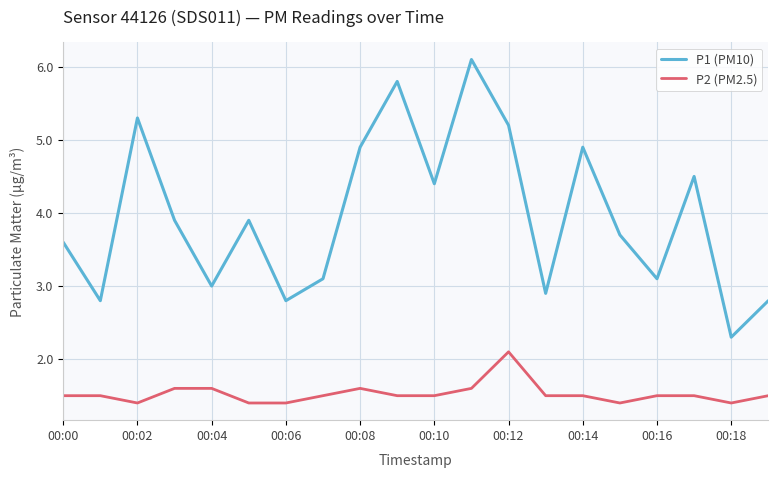

Which series has the largest total across all categories?

P1 (PM10)